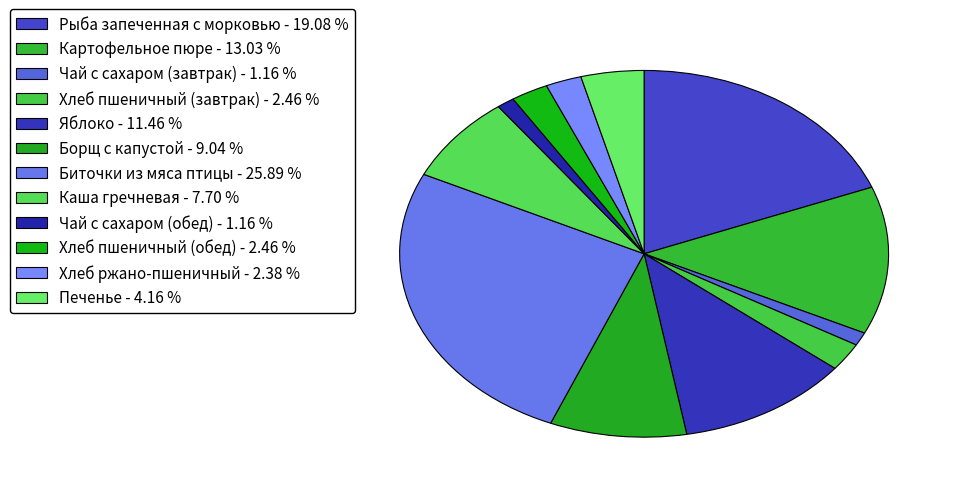

What percentage is the Рыба запеченная с морковью slice, to the nearest percent?

19%